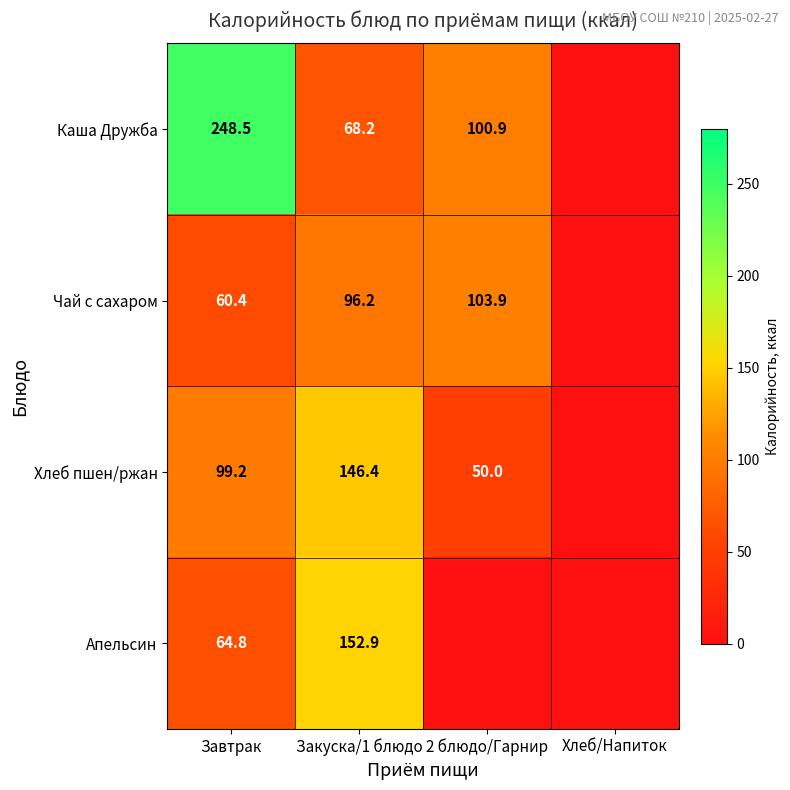

At Завтрак, list the series in order from largest to smallest.

Каша Дружба, Хлеб пшен/ржан, Апельсин, Чай с сахаром